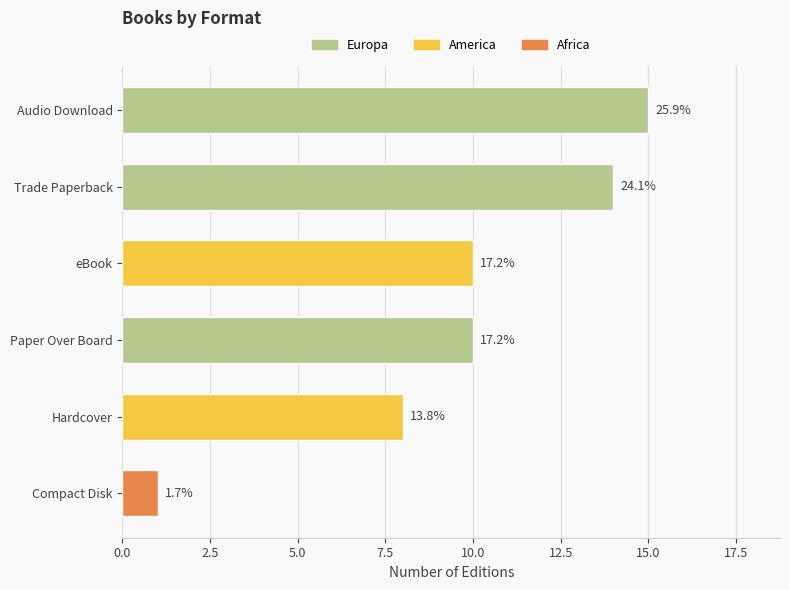

At which category does the chart reach its minimum across all series?

Compact Disk